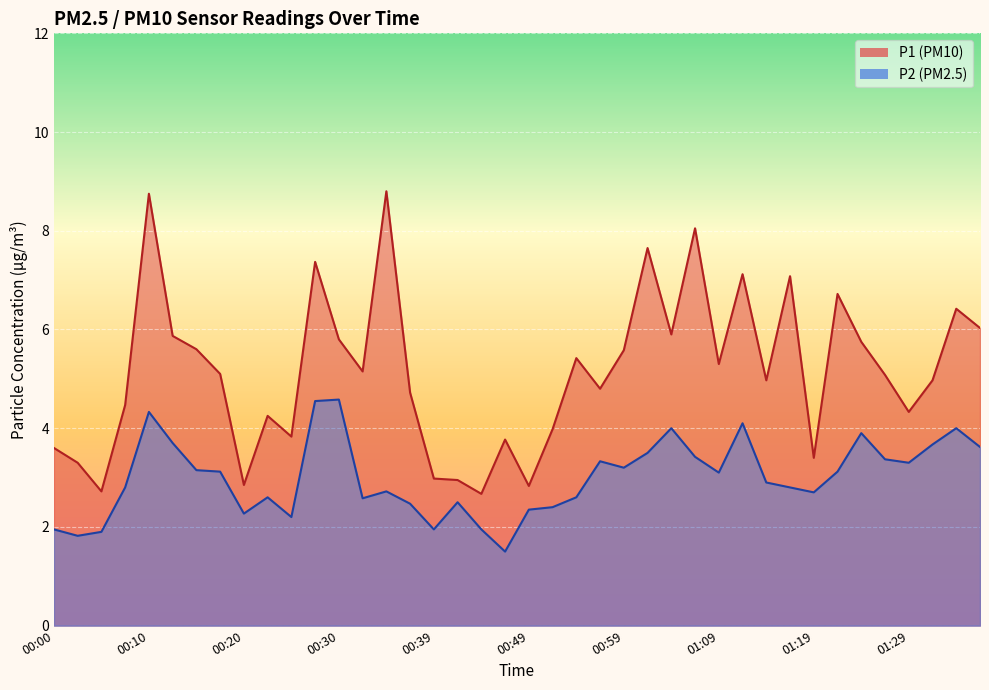

True or false: P2 has a value of 2.2 at 00:25.

True